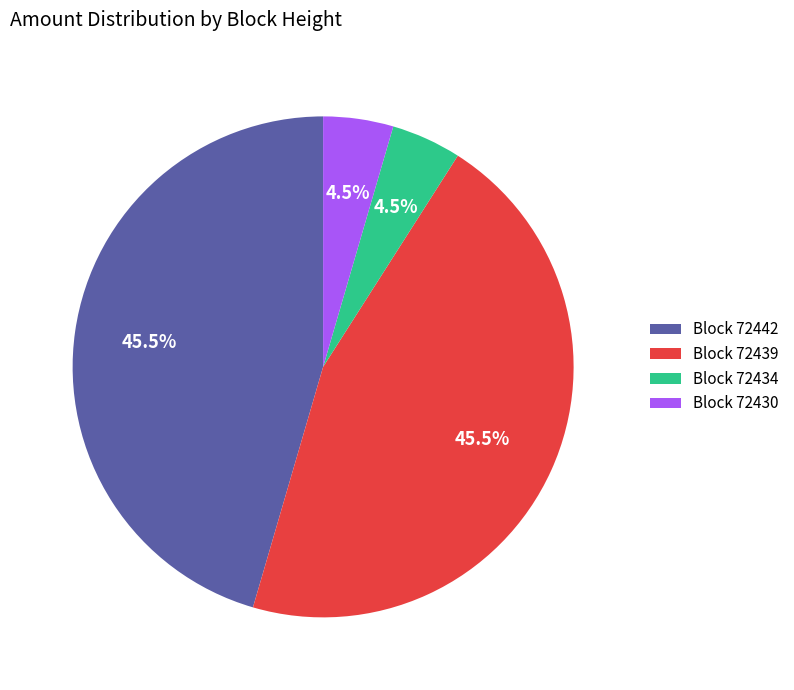

Between Block 72442 and Block 72434, which is larger?

Block 72442